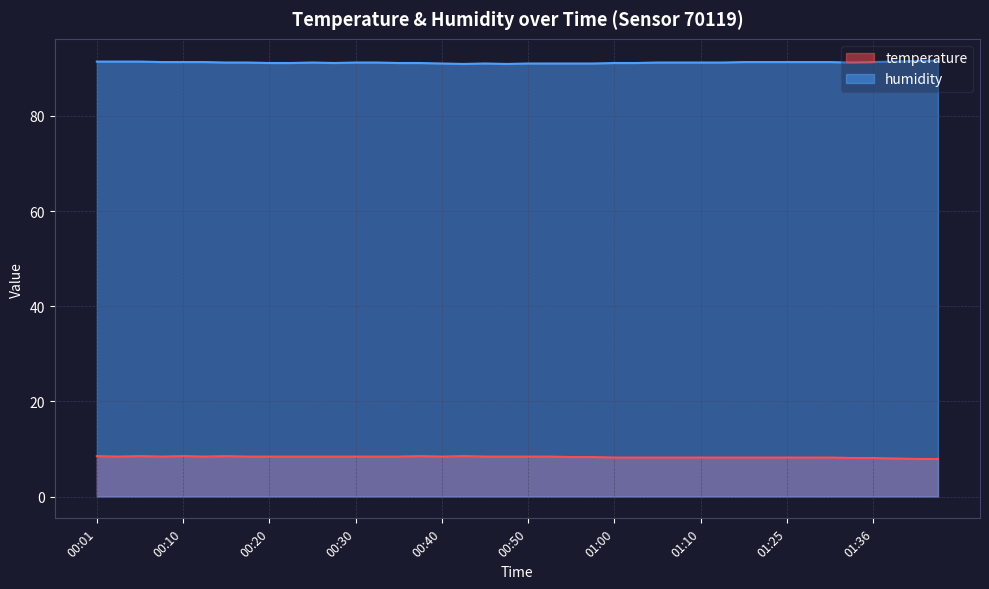

What is the value of the humidity point at the 23rd from the left?

91.0